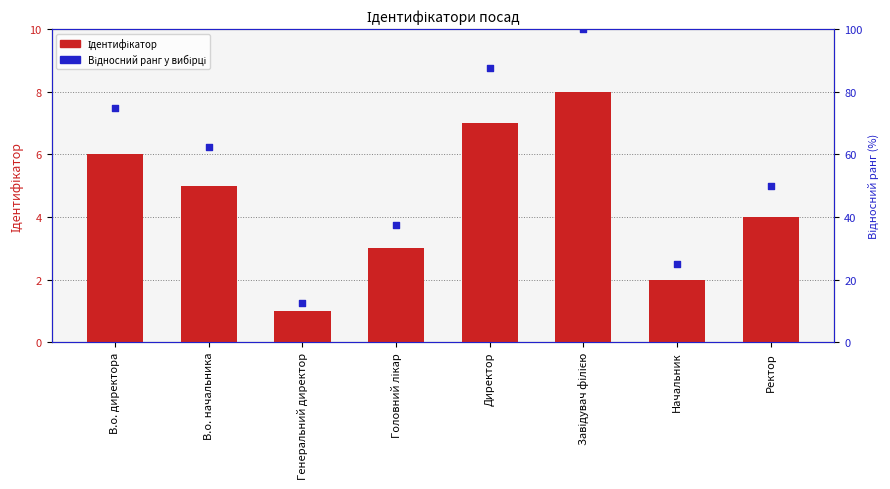

Which series has the widest spread of Y values?

Відносний ранг у вибірці